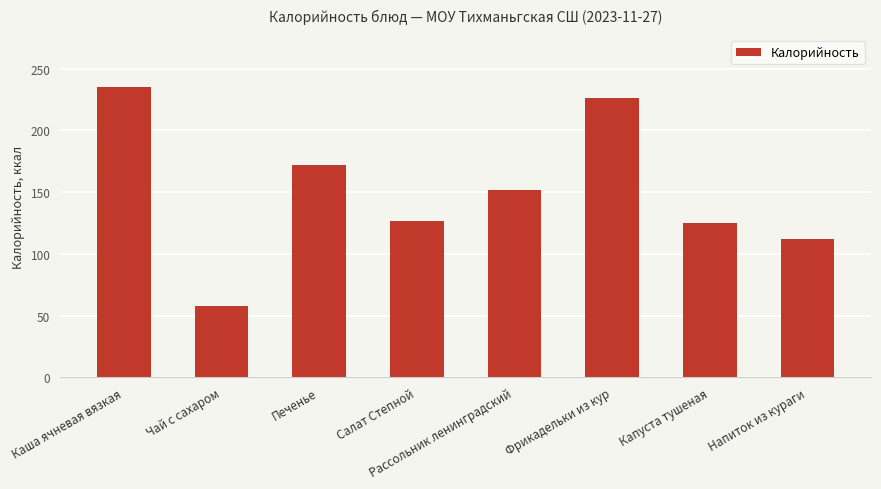

Does the chart contain stacked bars?

No